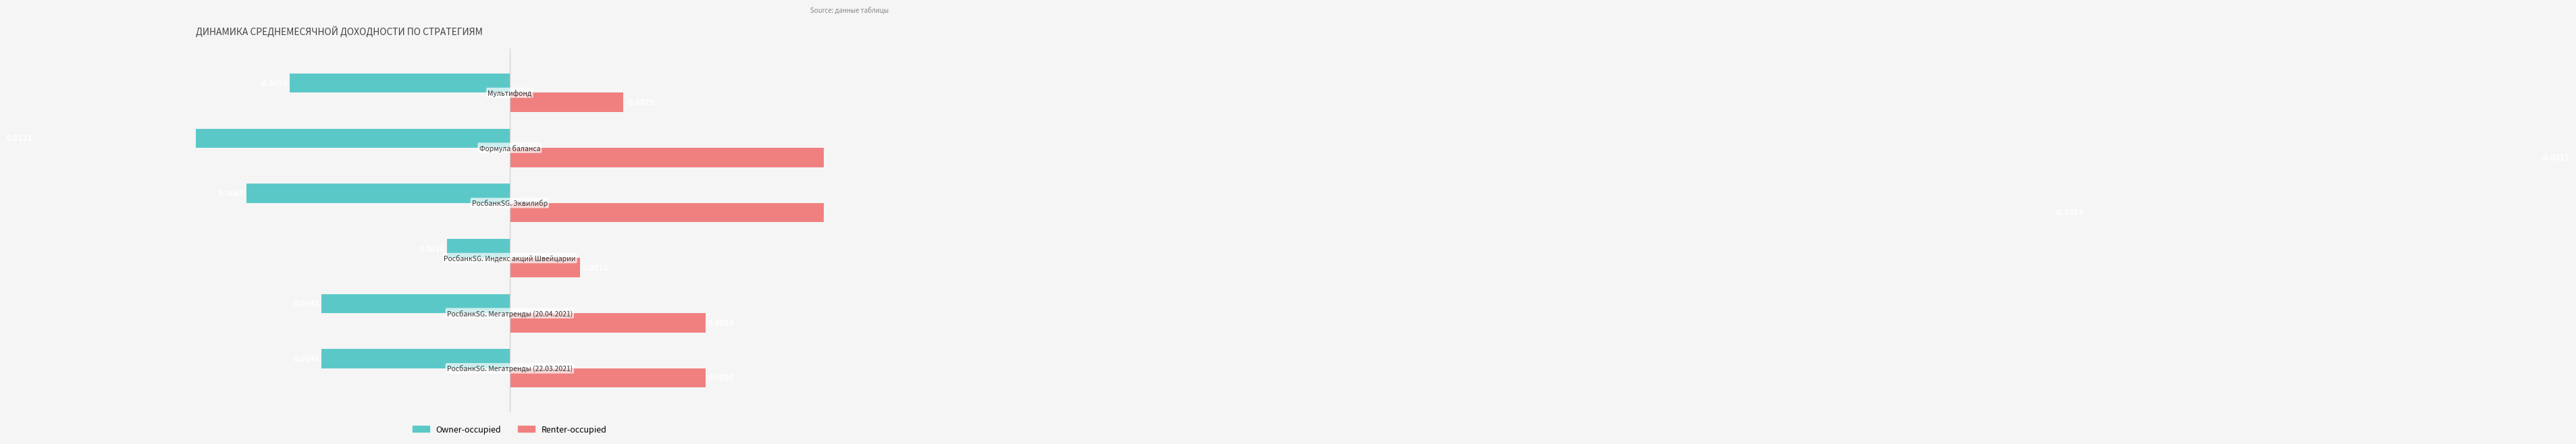

What is the smallest value displayed?

-12.1